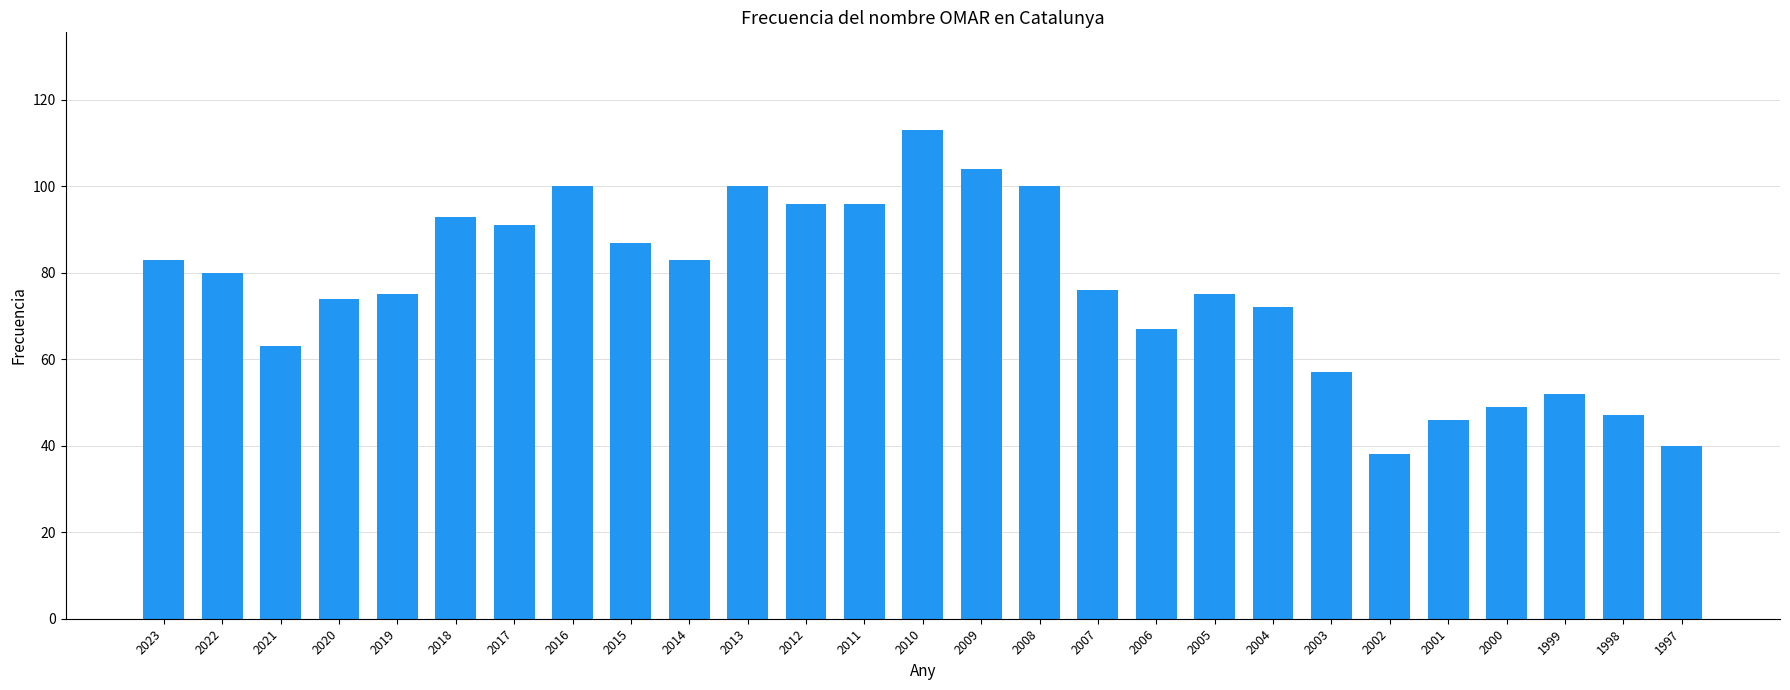

Where does the data first go above 76?

2023